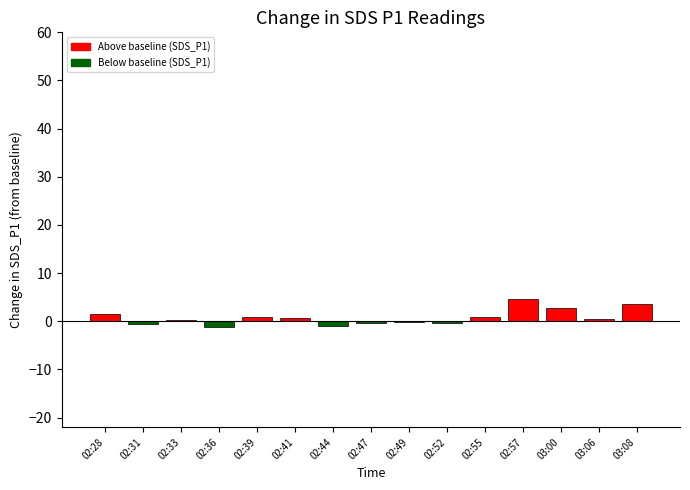

What is the sum of all values?

12.0